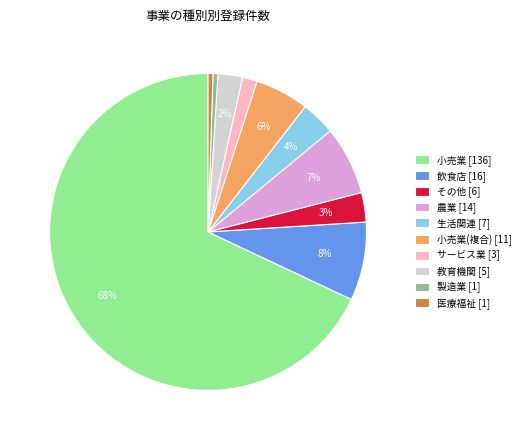

To the nearest percent, what portion does 医療福祉 [1] represent?

1%